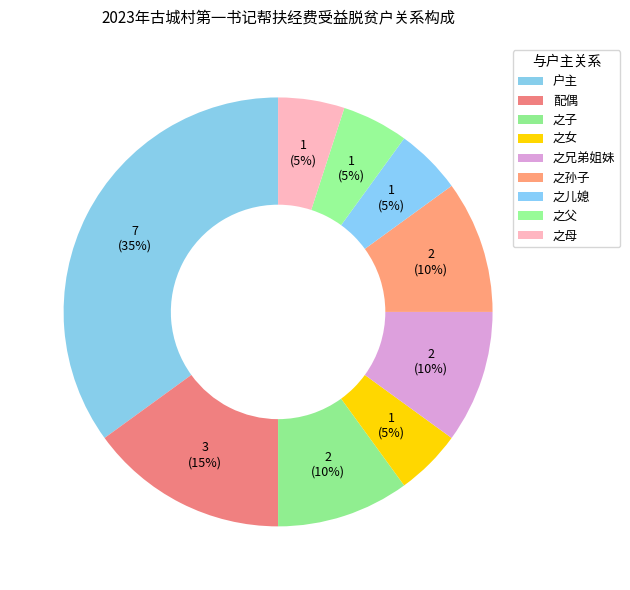

Count the number of slices in the pie.

9